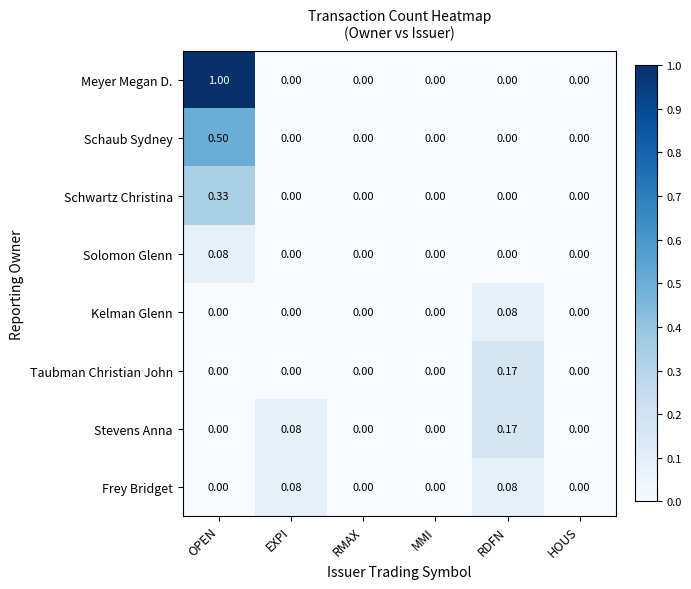

At which category does the chart reach its peak across all series?

OPEN